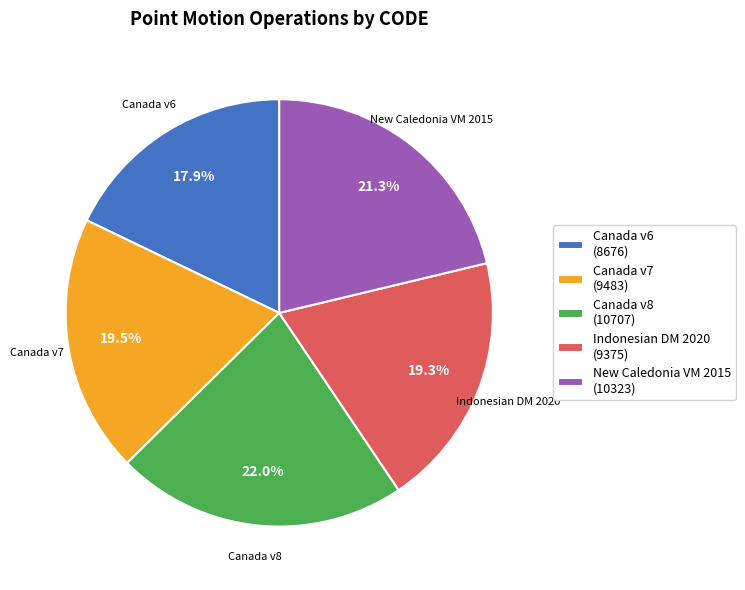

Approximately how many times larger is the value at Indonesian DM 2020 (9375) compared to Canada v8 (10707)?

0.9